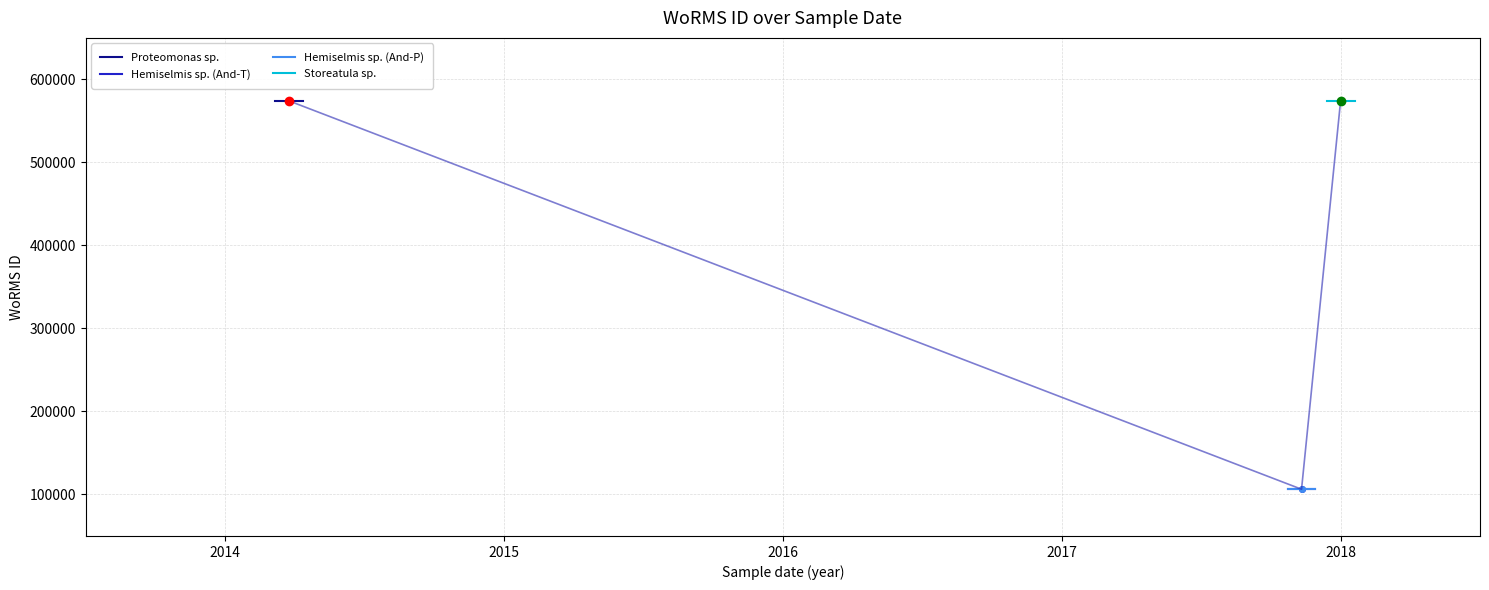

Is this an area chart (filled region under the line)?

No